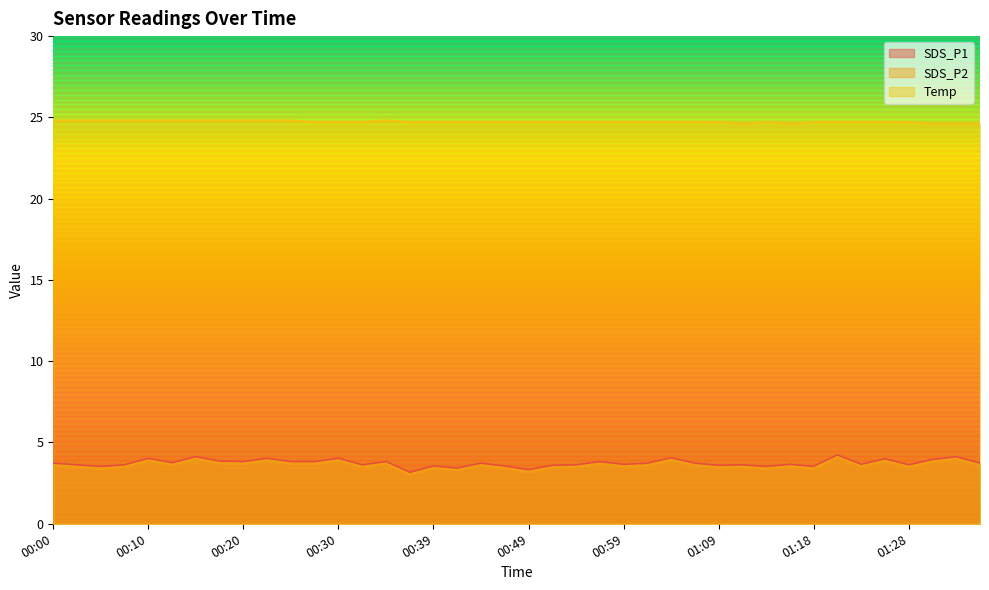

Reading left to right, extract all data points from this chart.

SDS_P1: 3.7	3.6	3.5	3.6	4.0	3.7	4.1	3.8	3.8	4.0	3.8	3.8	4.0	3.6	3.8	3.1	3.5	3.4	3.7	3.5	3.3	3.6	3.6	3.8	3.6	3.7	4.0	3.7	3.6	3.6	3.5	3.6	3.5	4.2	3.6	4.0	3.6	3.9	4.1	3.7
SDS_P2: 3.6	3.5	3.4	3.5	3.9	3.6	4.0	3.7	3.7	3.9	3.7	3.7	3.9	3.5	3.7	3.0	3.4	3.3	3.6	3.4	3.2	3.5	3.5	3.7	3.5	3.6	3.9	3.6	3.5	3.5	3.4	3.5	3.4	4.1	3.5	3.9	3.5	3.8	4.0	3.6
Temp: 24.8	24.8	24.8	24.8	24.8	24.8	24.8	24.8	24.8	24.8	24.8	24.7	24.7	24.7	24.8	24.7	24.7	24.7	24.7	24.7	24.7	24.7	24.7	24.7	24.7	24.7	24.7	24.7	24.7	24.6	24.7	24.6	24.7	24.7	24.7	24.7	24.7	24.6	24.6	24.6